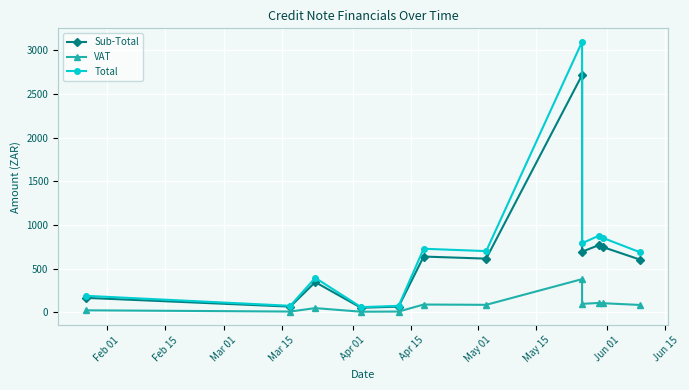

What is the value of the Total point at the 5th from the left?

74.5